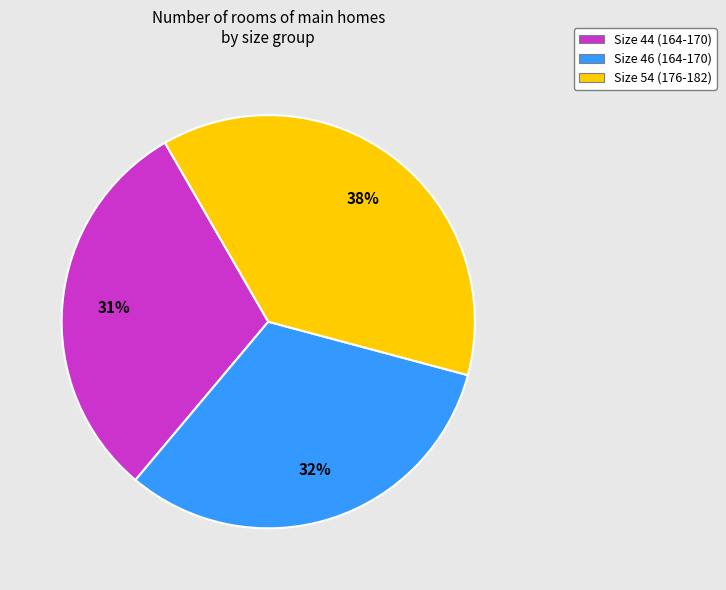

What is the ratio of the value at Size 44 (164-170) to the value at Size 54 (176-182)?

0.8